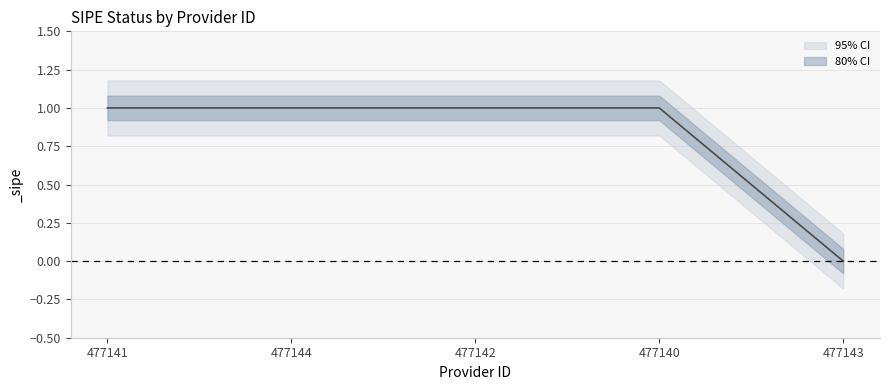

Which has a higher value, 477140 or 477143?

477140